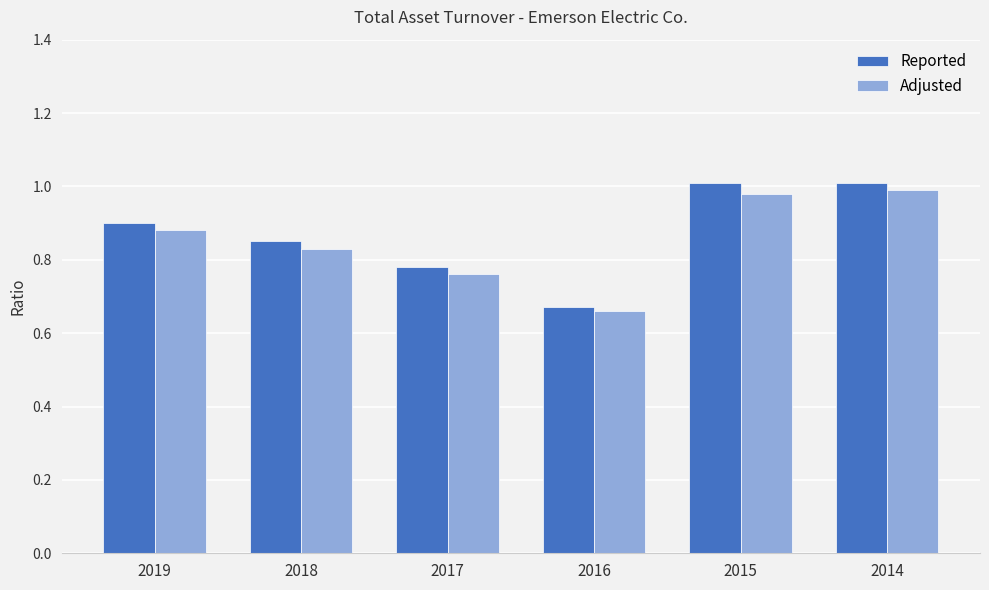

Where is Adjusted nearest to the value 0?

2016